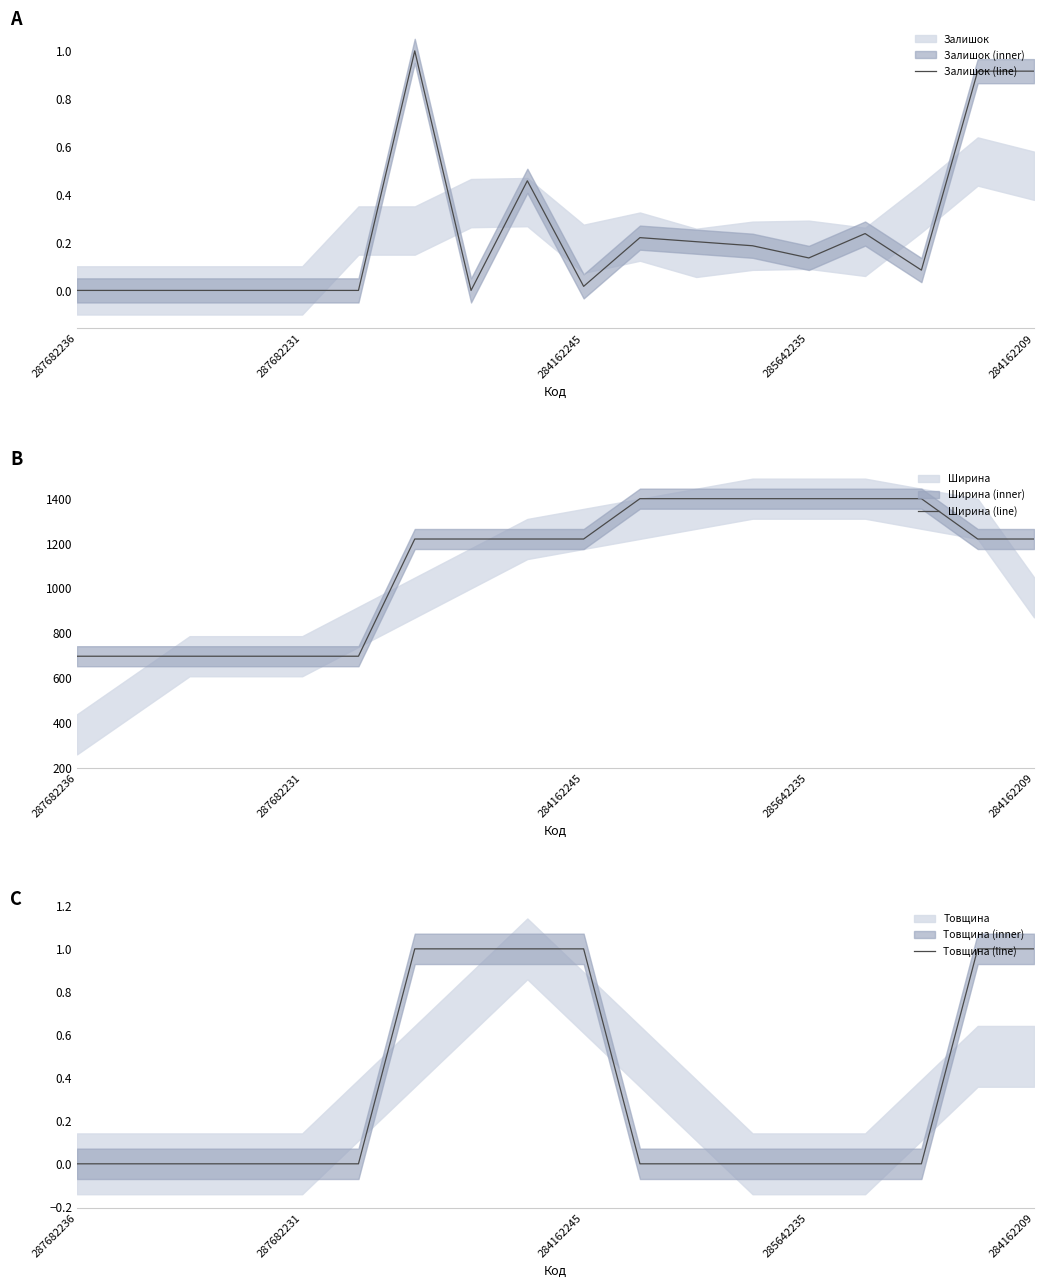

Where does the Ширина (line) series first go above 1220?

10